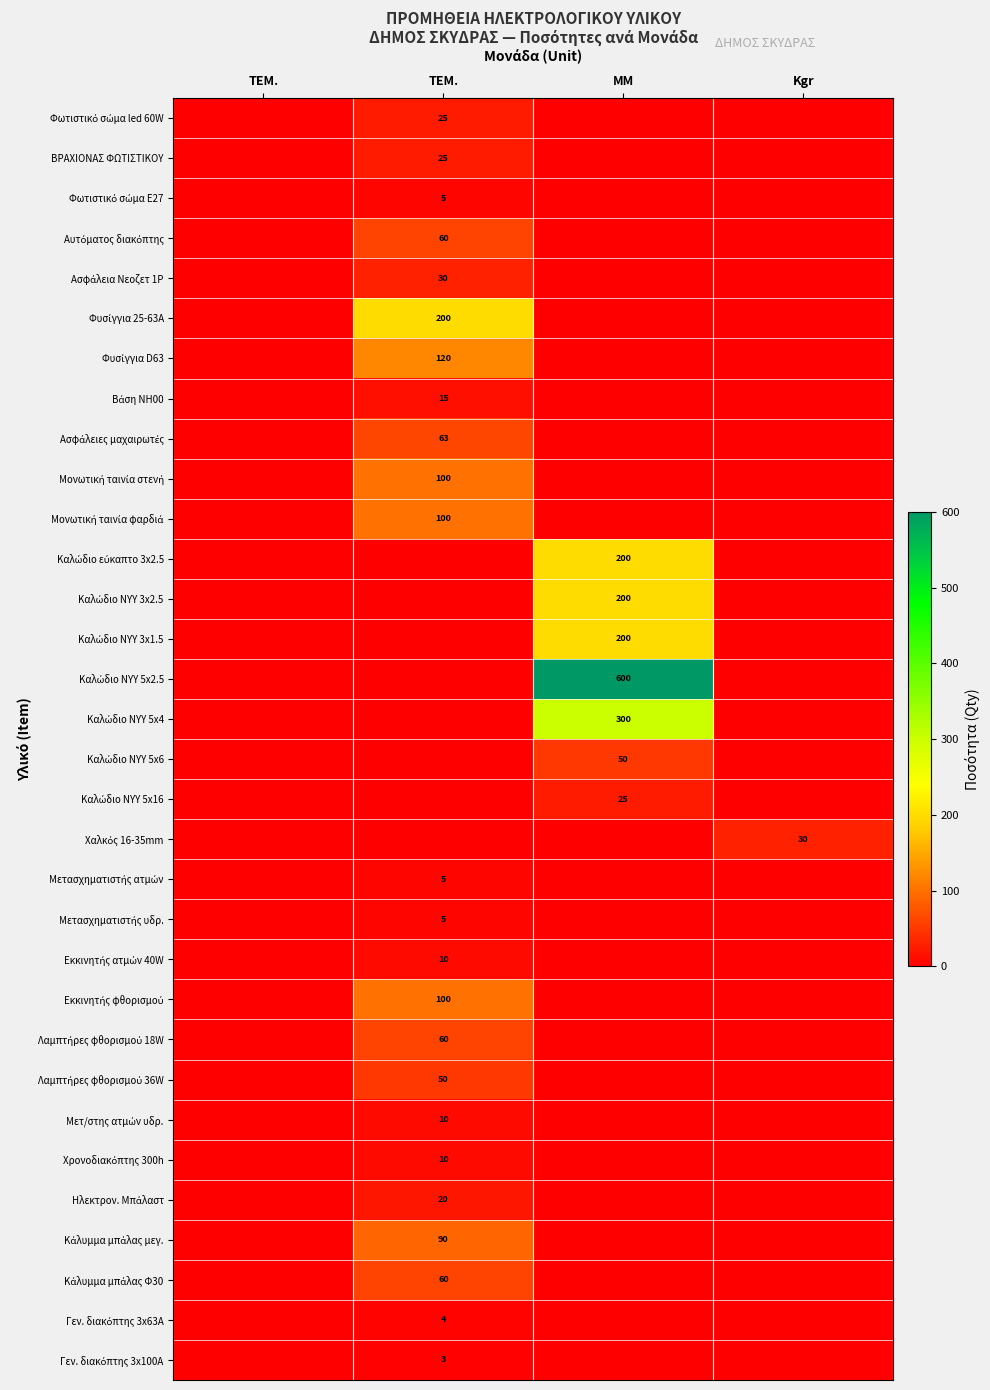

Between ΤΕΜ. and Kgr, which is larger?

ΤΕΜ.